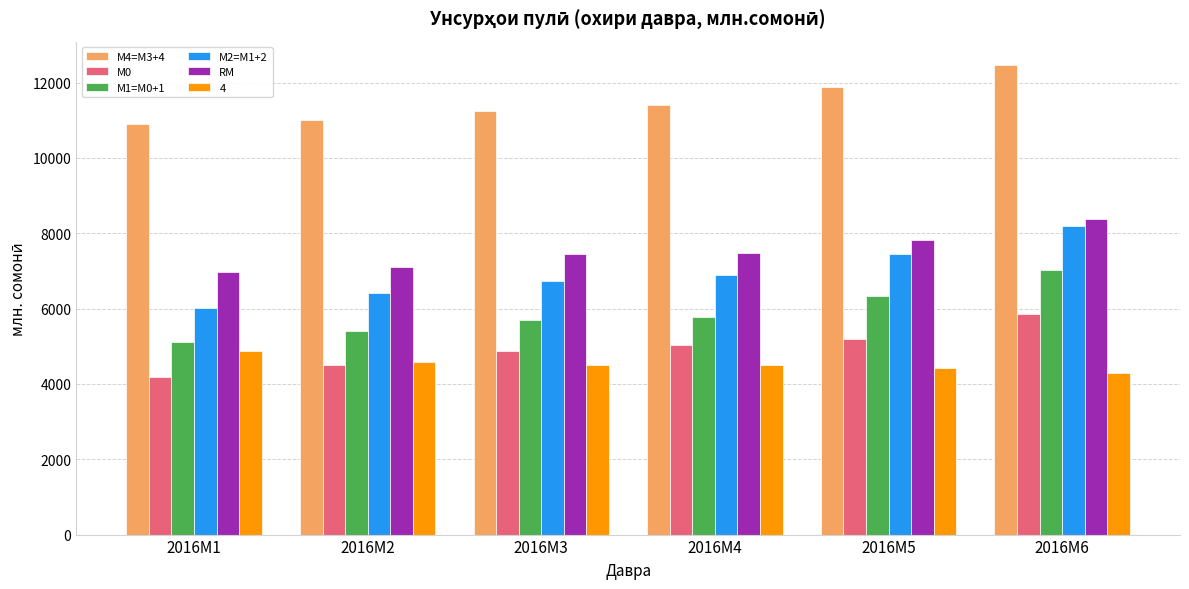

How many data points does each series have?

6